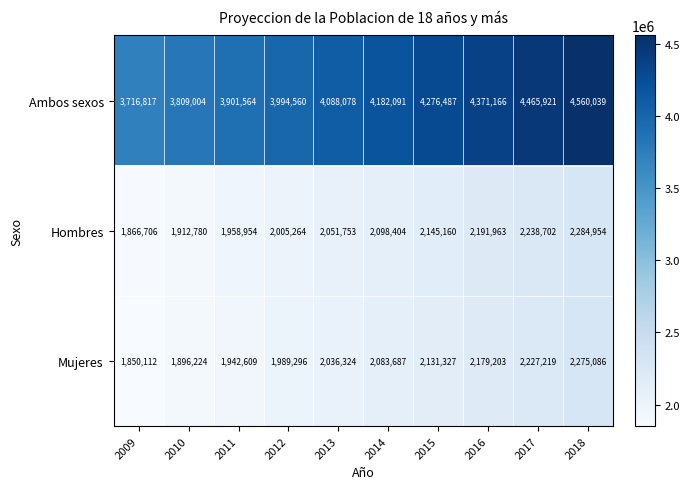

What is the sum of the Ambos sexos values at 2017 and 2016?

8837087